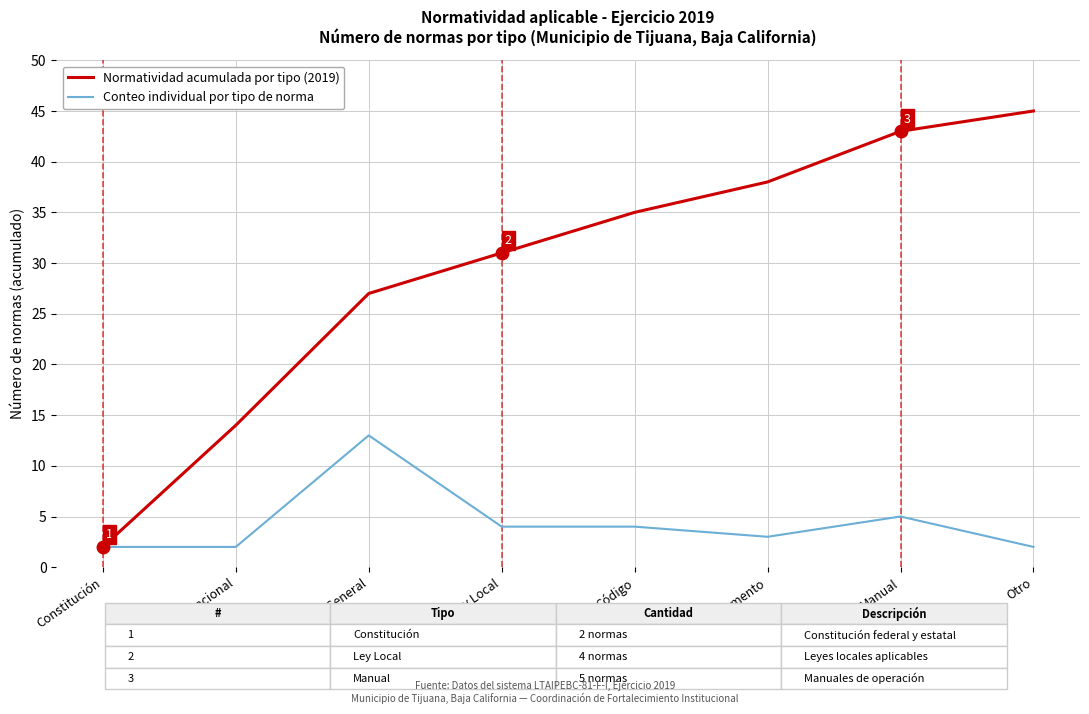

What is the spread (max minus min) of values at Tratado Internacional?

12